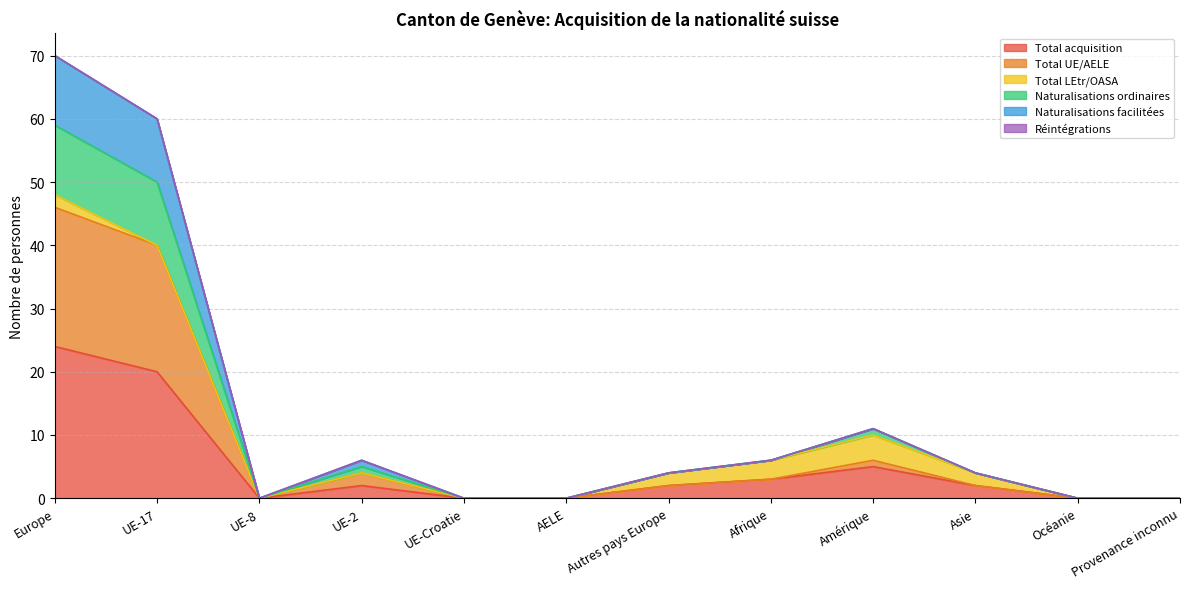

Where is the first local minimum for Naturalisations facilitées?

UE-8